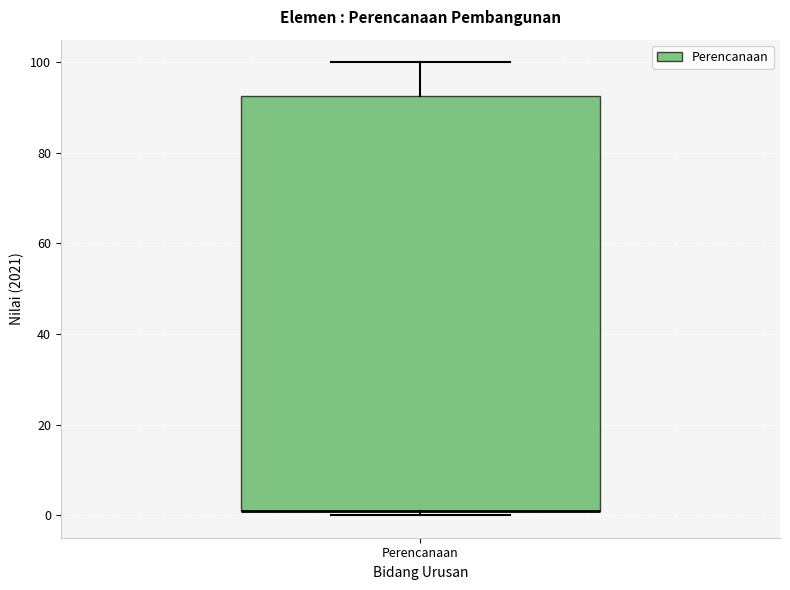

Where is the lower edge of the box for Perencanaan on the y-axis? The values are not printed on the chart, so give them approximately, as read against the axis.

2